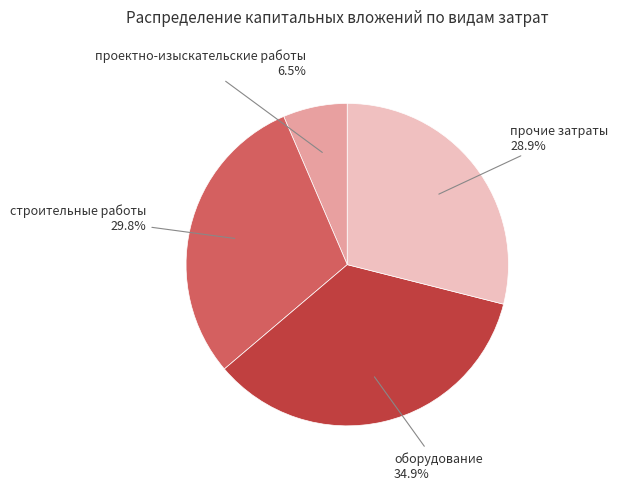

To the nearest percent, what is the difference between the largest and smallest slice percentages?

28%